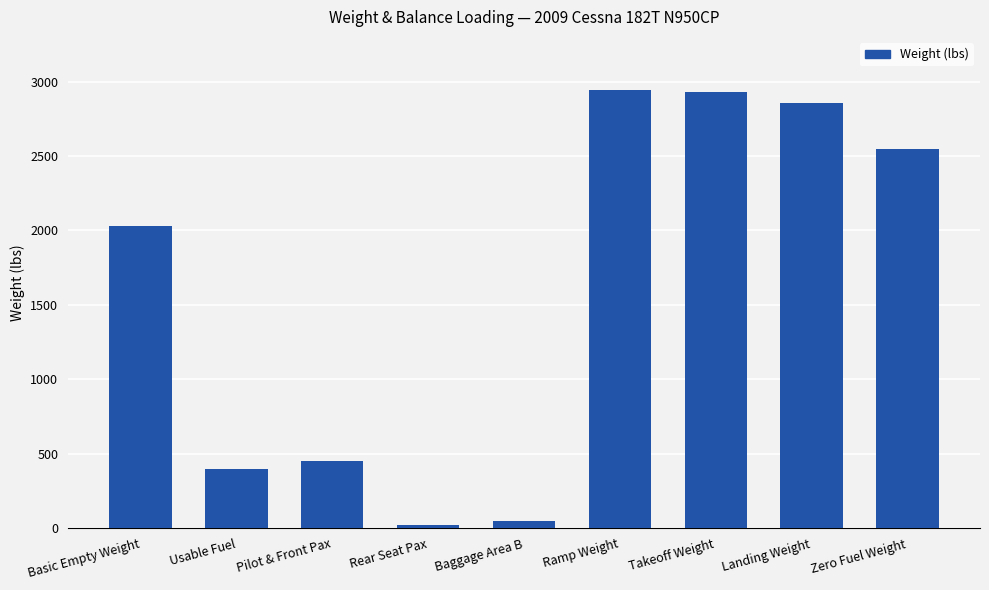

What is the change in value from Rear Seat Pax to Ramp Weight?

+2921.0